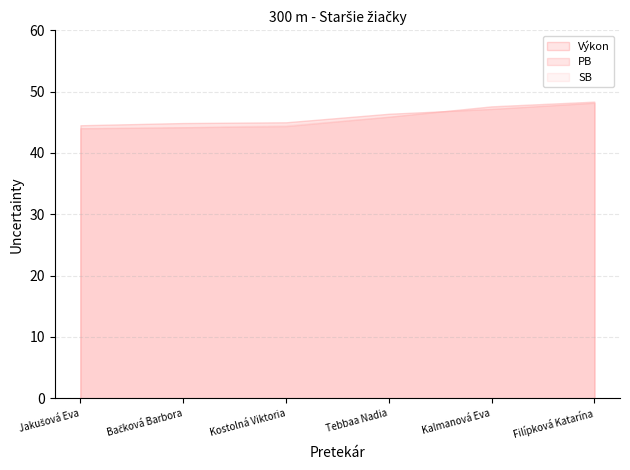

Is it true that Výkon equals 81.1 at Tebbaa Nadia?

False